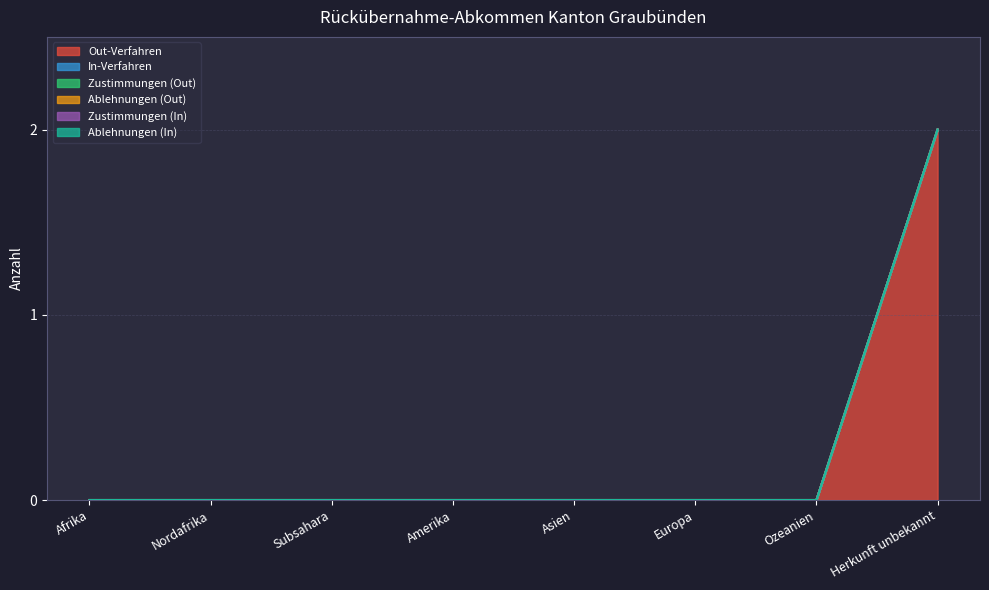

Reading left to right, extract all data points from this chart.

Out-Verfahren: Afrika=0	Nordafrika=0	Subsahara=0	Amerika=0	Asien=0	Europa=0	Ozeanien=0	Herkunft unbekannt=2
In-Verfahren: Afrika=0	Nordafrika=0	Subsahara=0	Amerika=0	Asien=0	Europa=0	Ozeanien=0	Herkunft unbekannt=0
Zustimmungen (Out): Afrika=0	Nordafrika=0	Subsahara=0	Amerika=0	Asien=0	Europa=0	Ozeanien=0	Herkunft unbekannt=0
Ablehnungen (Out): Afrika=0	Nordafrika=0	Subsahara=0	Amerika=0	Asien=0	Europa=0	Ozeanien=0	Herkunft unbekannt=0
Zustimmungen (In): Afrika=0	Nordafrika=0	Subsahara=0	Amerika=0	Asien=0	Europa=0	Ozeanien=0	Herkunft unbekannt=0
Ablehnungen (In): Afrika=0	Nordafrika=0	Subsahara=0	Amerika=0	Asien=0	Europa=0	Ozeanien=0	Herkunft unbekannt=0